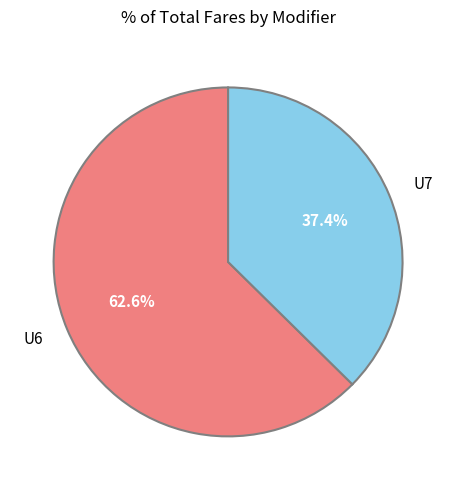

To the nearest percent, what is the combined percentage of U7 and U6?

100%